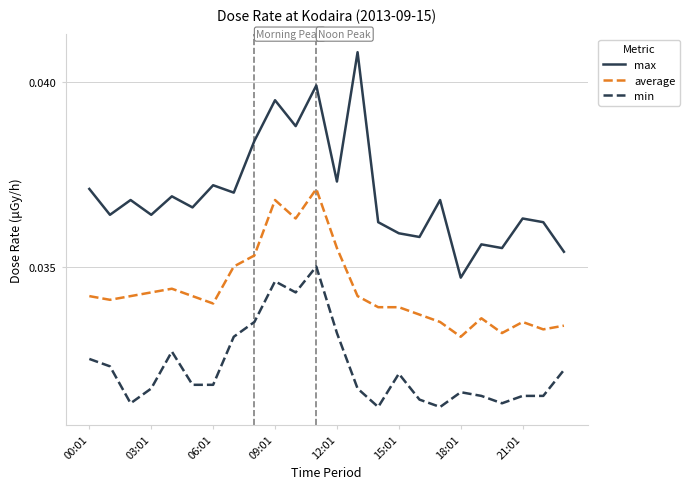

Rank the series by their maximum value, from lowest to highest.

min, average, max